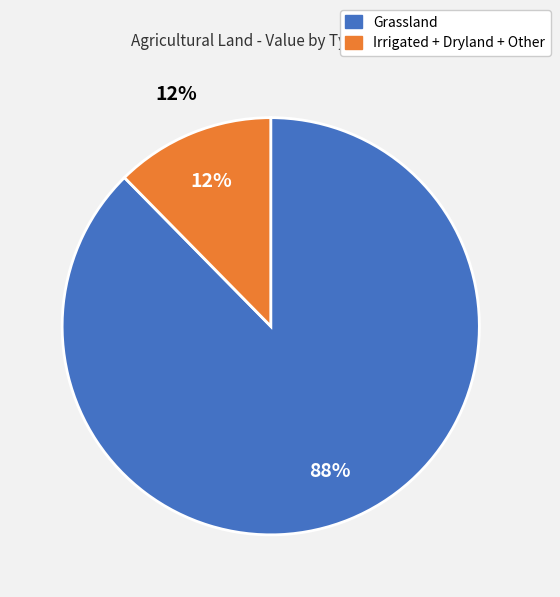

To the nearest percent, what portion does Dryland represent?

1%